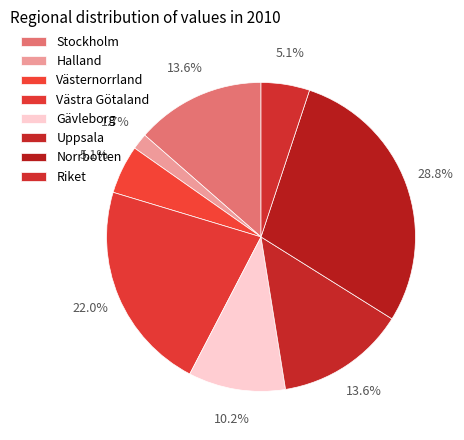

What percentage do Stockholm and Västra Götaland together represent?

35.6%